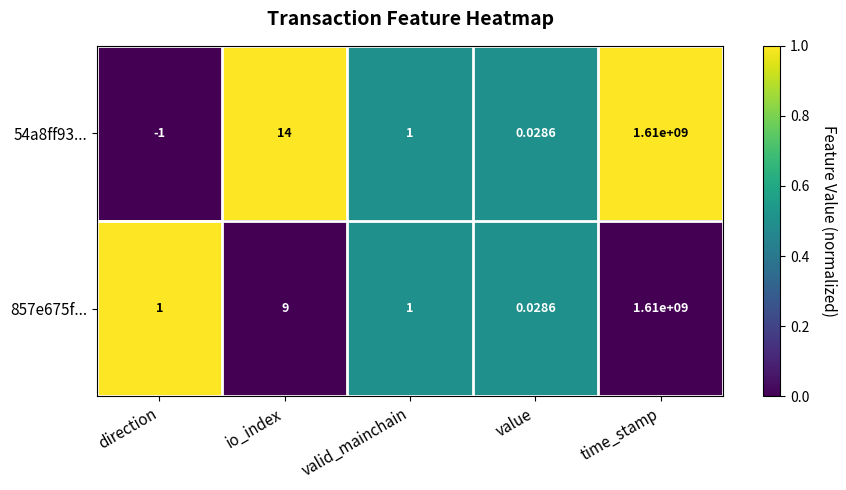

List the series in order of their overall mean, lowest first.

857e675f..., 54a8ff93...